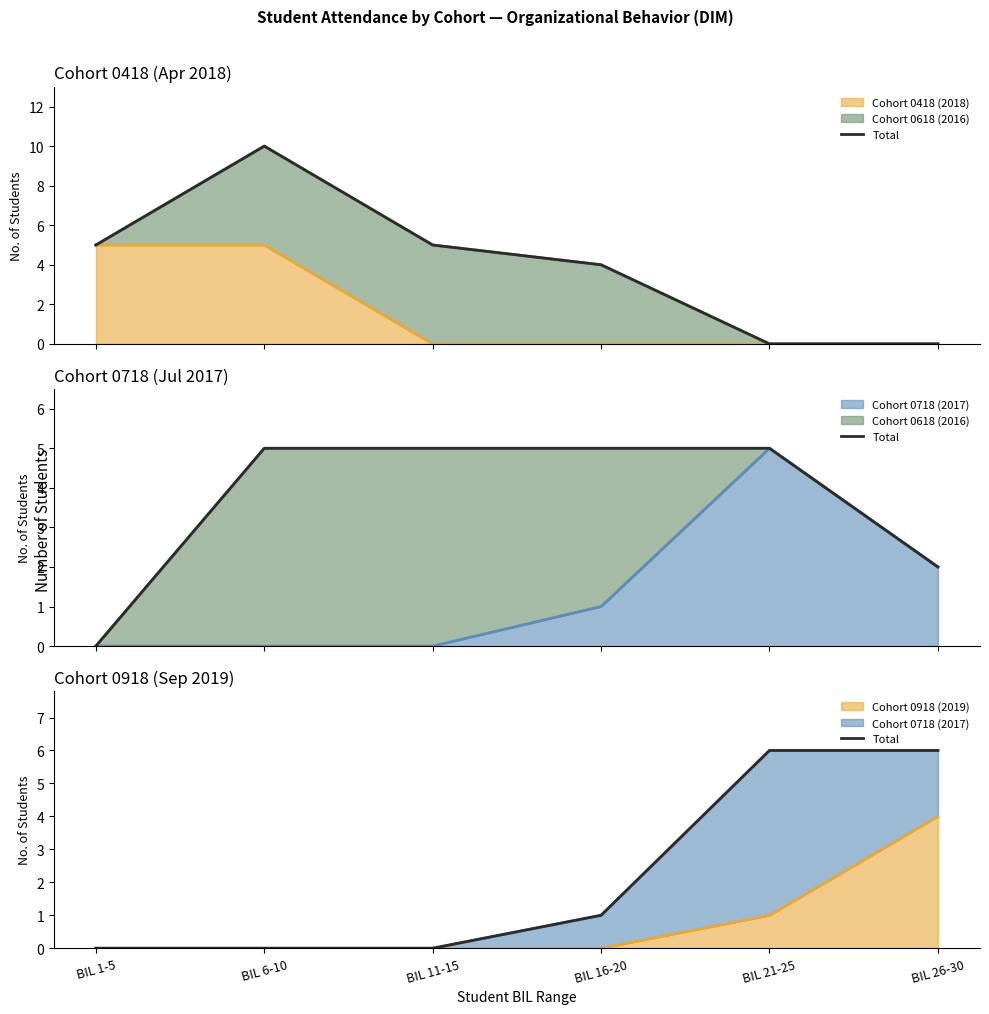

Which has a higher value, BIL 6-10 or BIL 16-20?

BIL 16-20